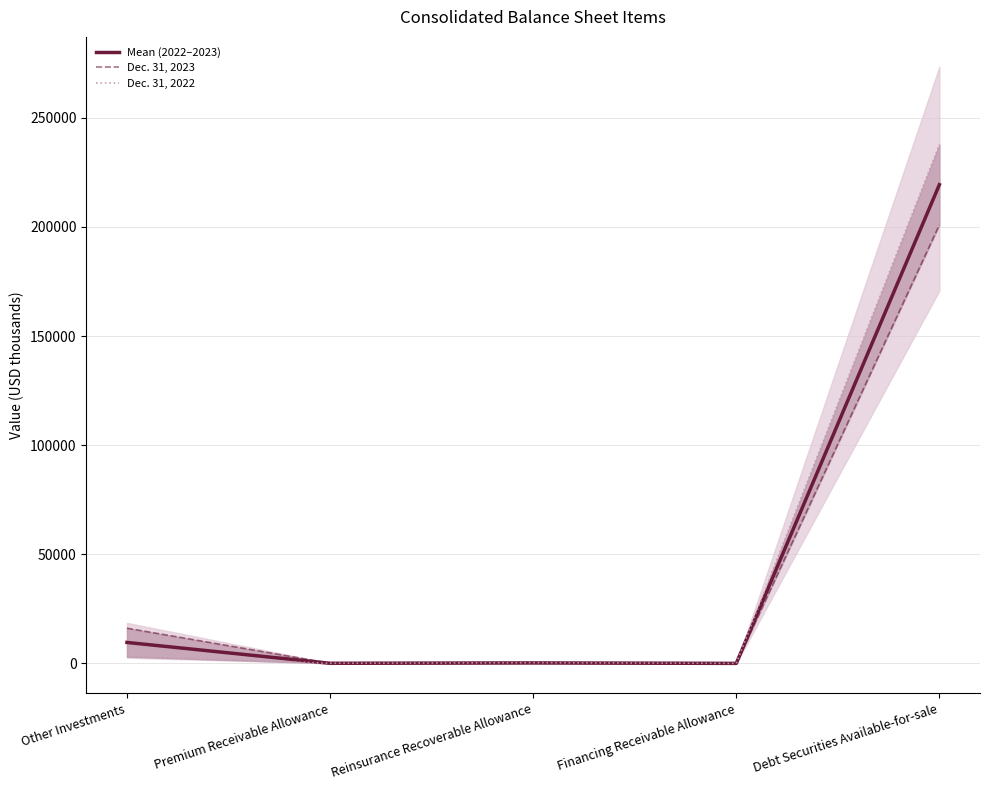

Where is Dec. 31, 2022 nearest to the value 118867?

Other Investments